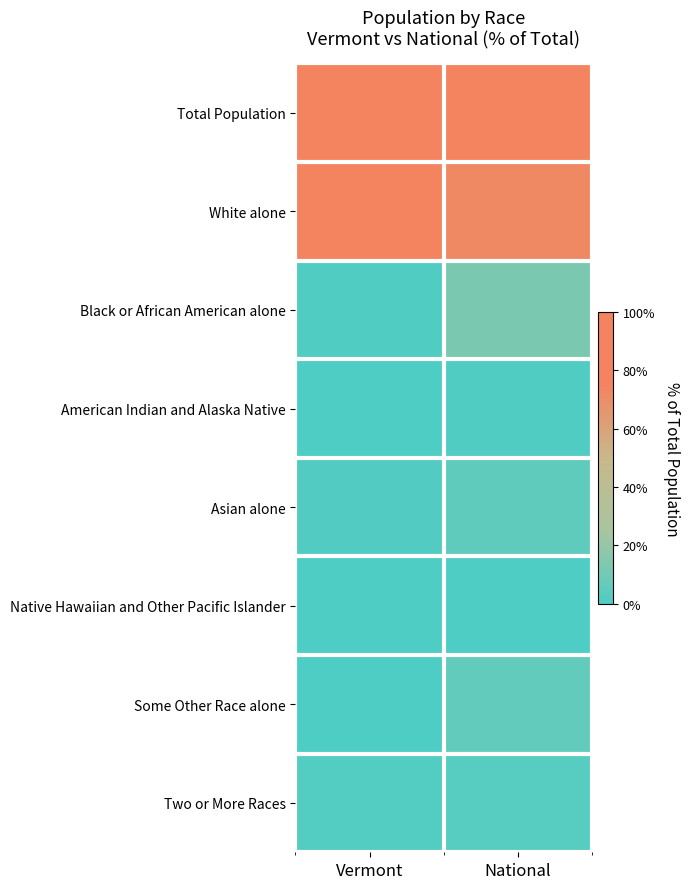

Reading left to right, extract all data points from this chart.

Total Population: Vermont=100.0	National=100.0
White alone: Vermont=95.3	National=72.4
Black or African American alone: Vermont=1.0	National=12.6
American Indian and Alaska Native: Vermont=0.4	National=0.9
Asian alone: Vermont=1.3	National=4.8
Native Hawaiian and Other Pacific Islander: Vermont=0.0	National=0.2
Some Other Race alone: Vermont=0.3	National=6.2
Two or More Races: Vermont=1.7	National=2.9